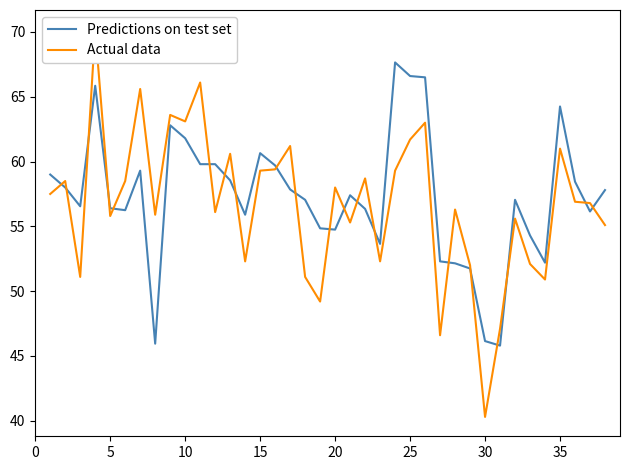

True or false: Predictions on test set has more than 2 points higher than both neighbors.

True